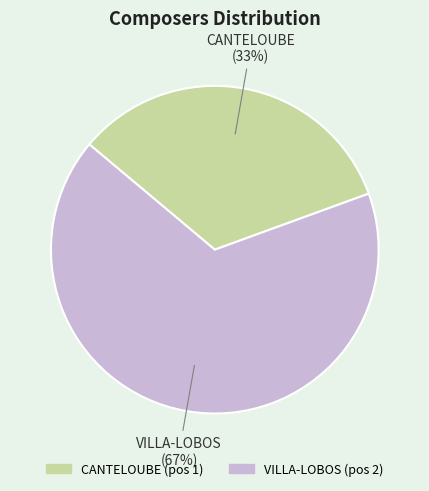

To the nearest percent, what is the average slice percentage?

50%